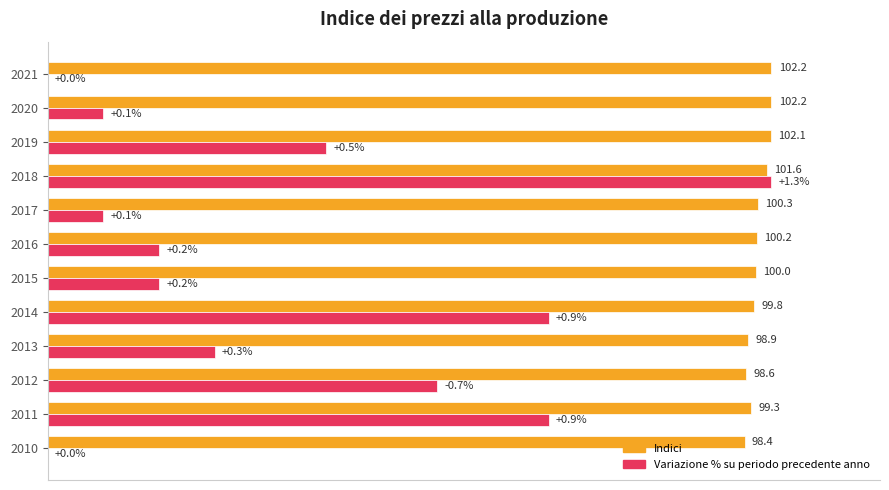

What are all the series names shown in the legend?

Indici, Variazione % su periodo precedente anno